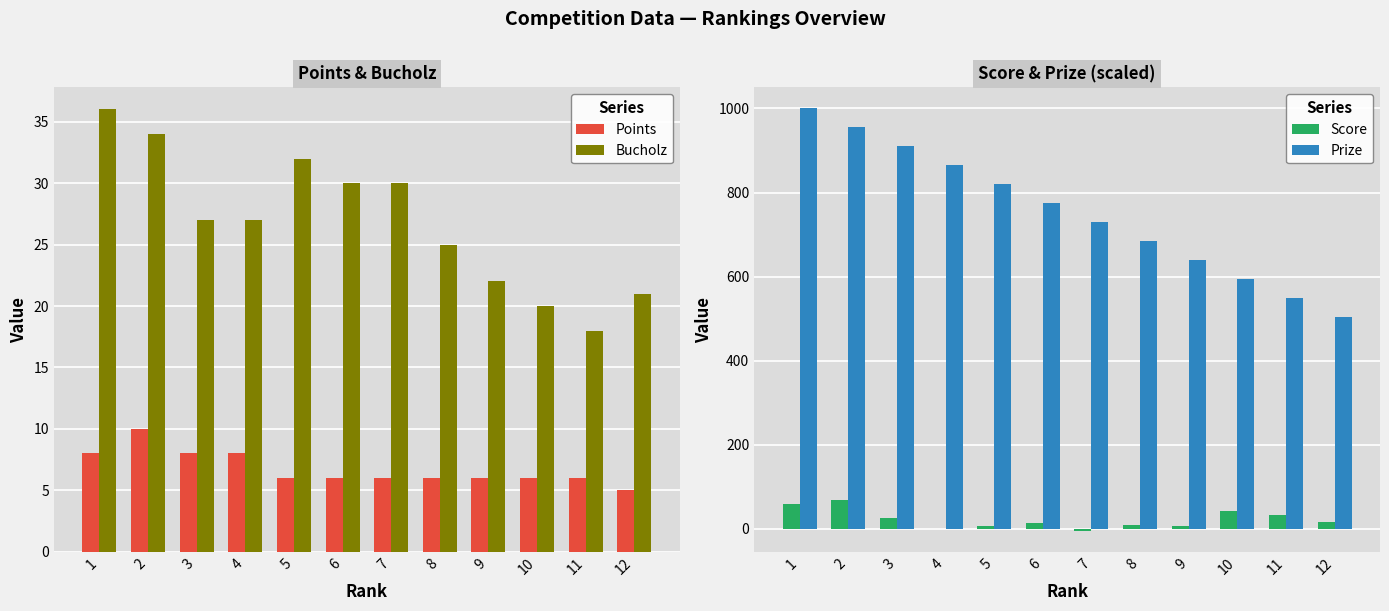

What is the spread (max minus min) of values at 4?

866